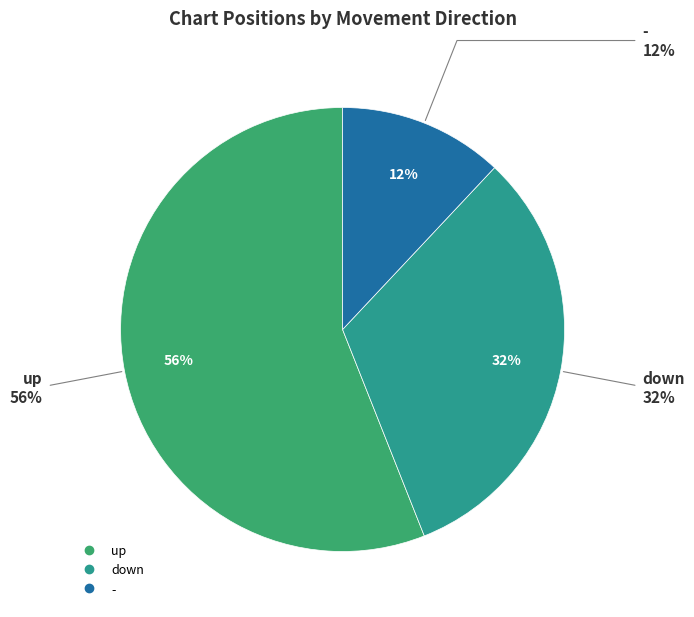

To the nearest percent, what percentage of the pie is -?

12%